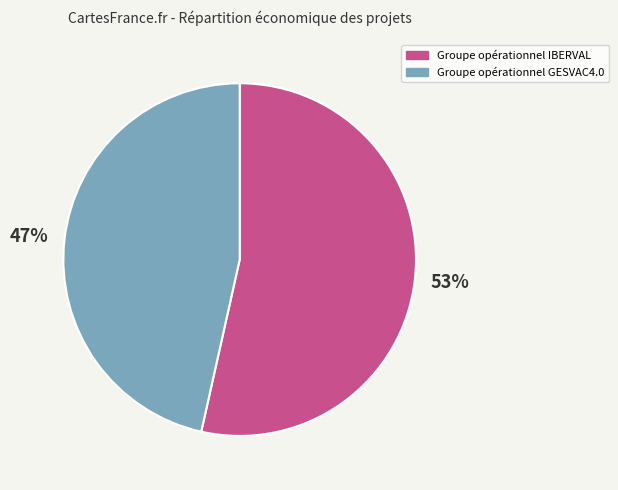

How many segments does this pie chart have?

2